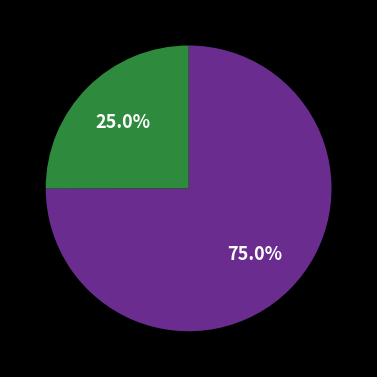

Is there any slice that represents more than half of the pie?

Yes